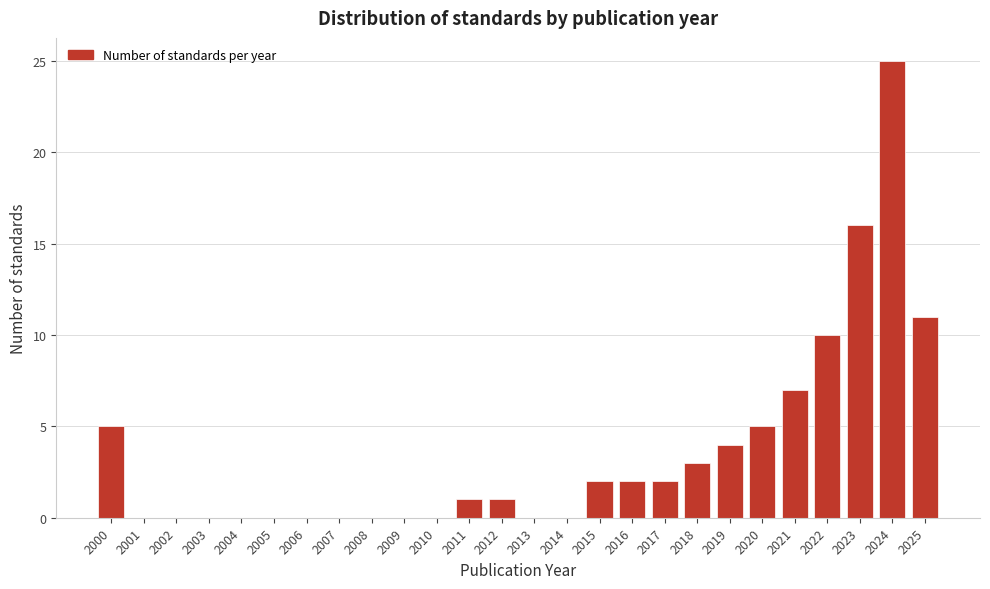

Reading left to right, transcribe all the data shown in this chart.

2000=5	2001=0	2002=0	2003=0	2004=0	2005=0	2006=0	2007=0	2008=0	2009=0	2010=0	2011=1	2012=1	2013=0	2014=0	2015=2	2016=2	2017=2	2018=3	2019=4	2020=5	2021=7	2022=10	2023=16	2024=25	2025=11